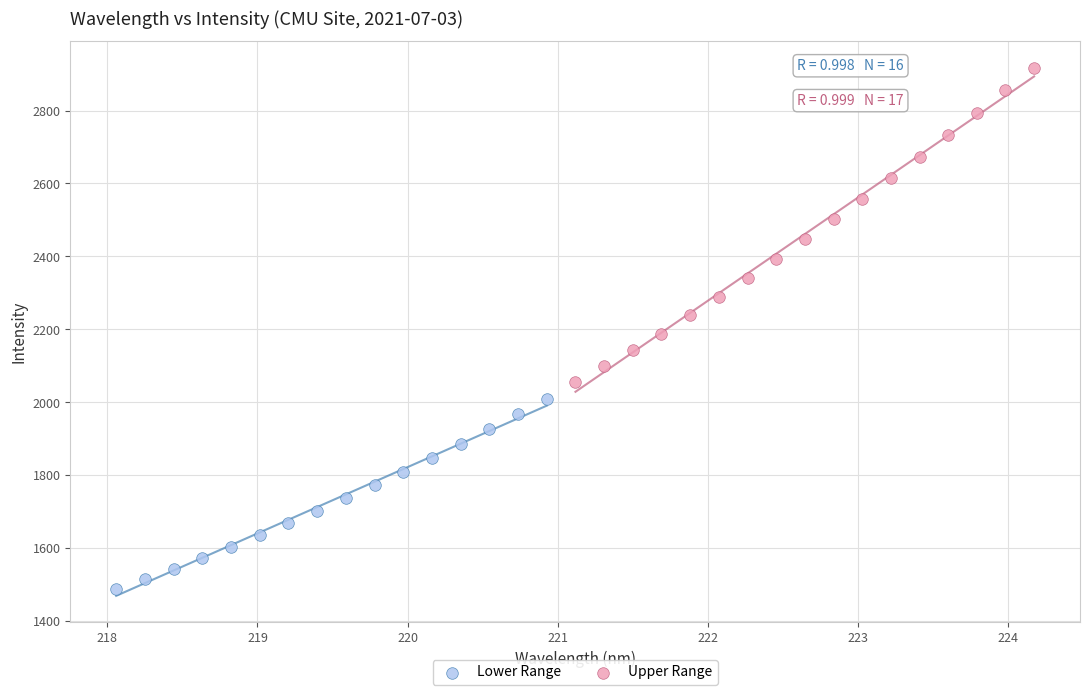

Which series contains the highest Y value?

Upper Range